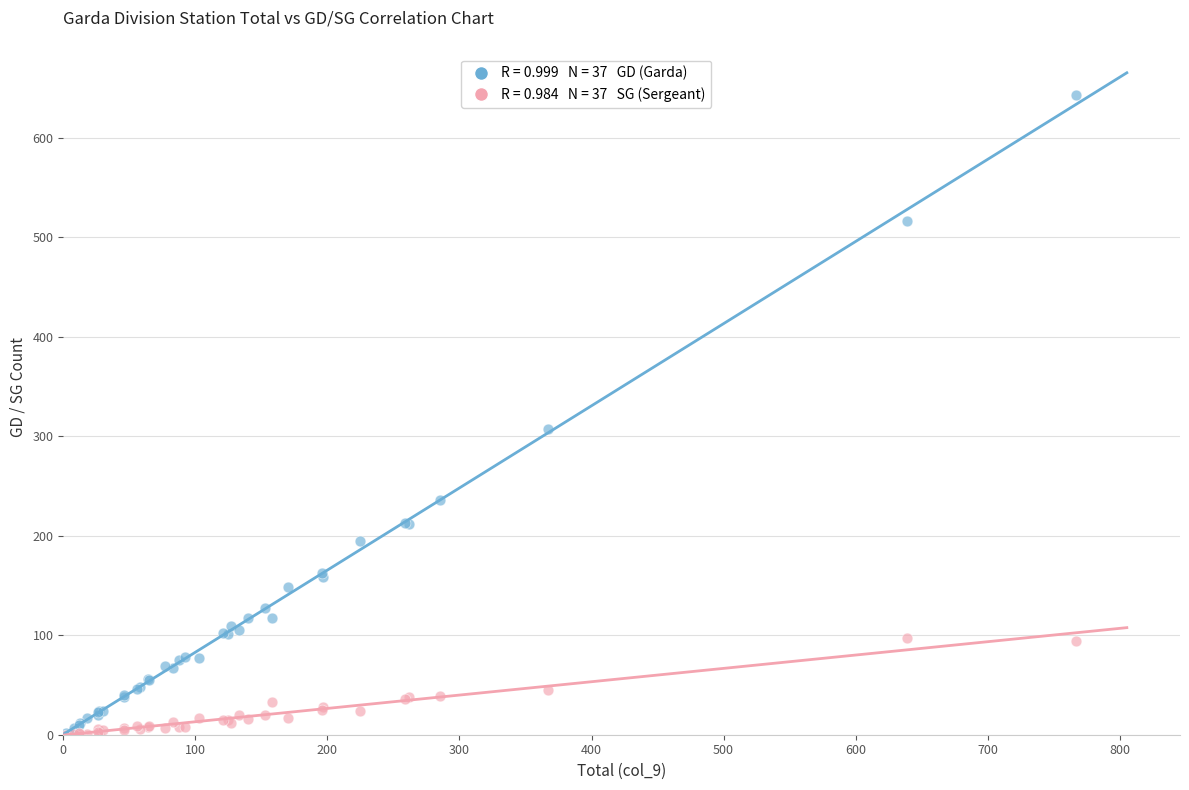

Across all series, what Y value is closest to 321?

307